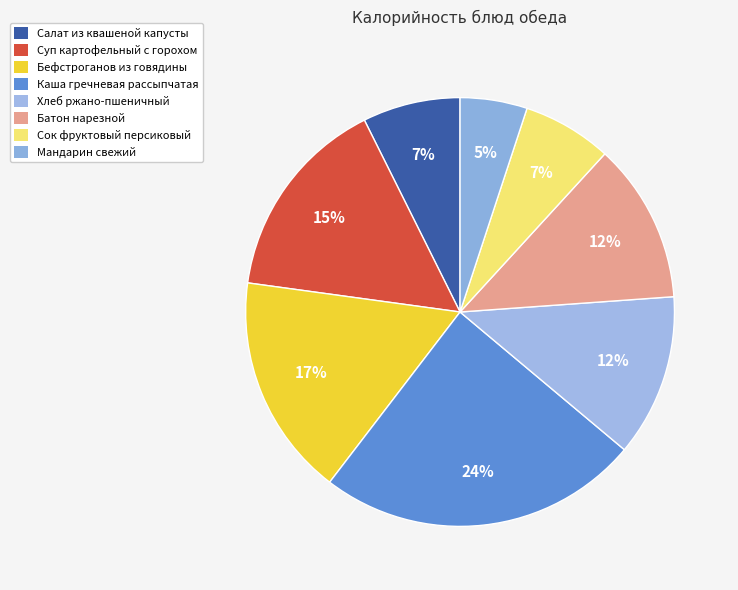

Combined, do Сок фруктовый персиковый and Суп картофельный с горохом account for over 50%?

No